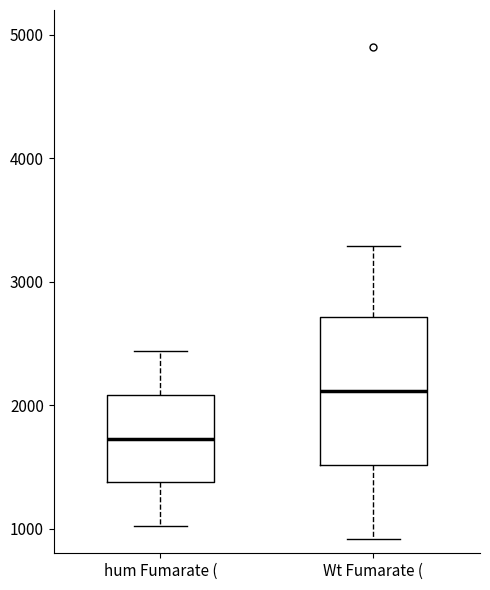

Which box has the highest median line?

Wt Fumarate (